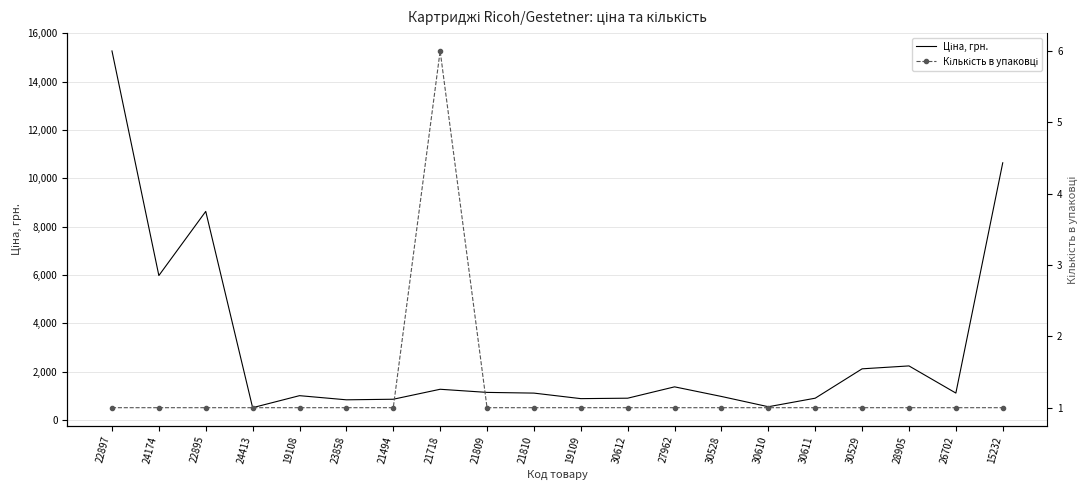

Between 26702 and 28905, which is larger?

28905